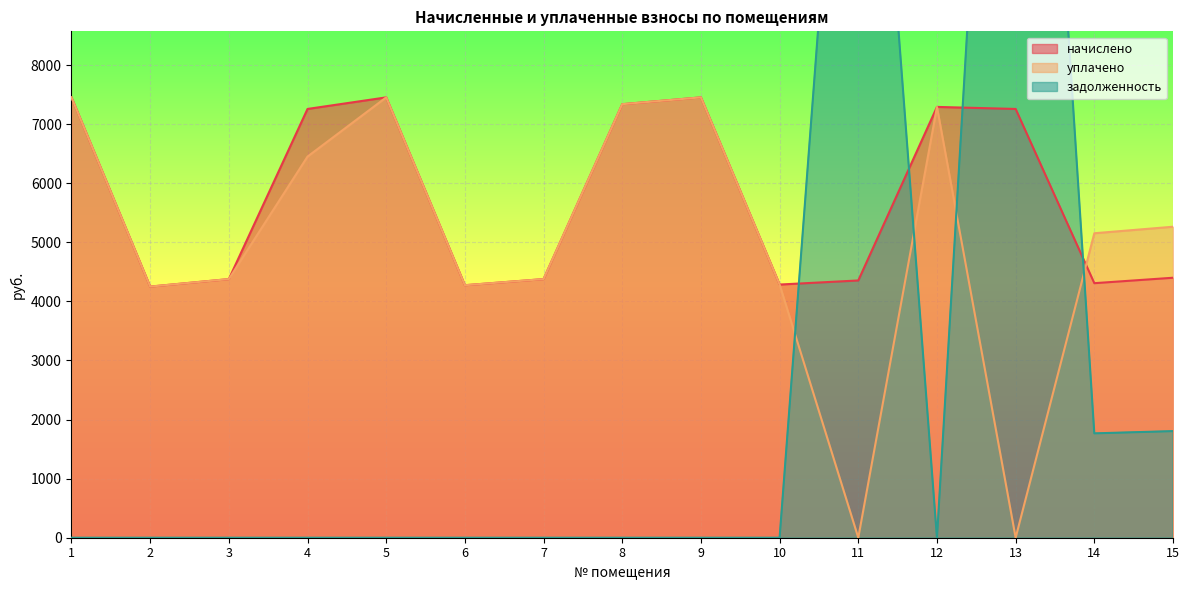

Read the начислено value at 7.

4377.6